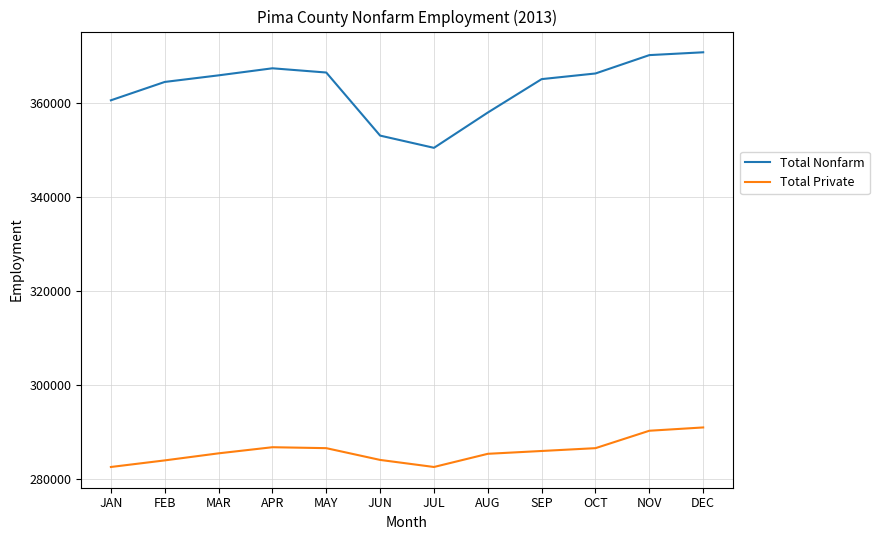

Rank the series by their average value, from lowest to highest.

Total Private, Total Nonfarm